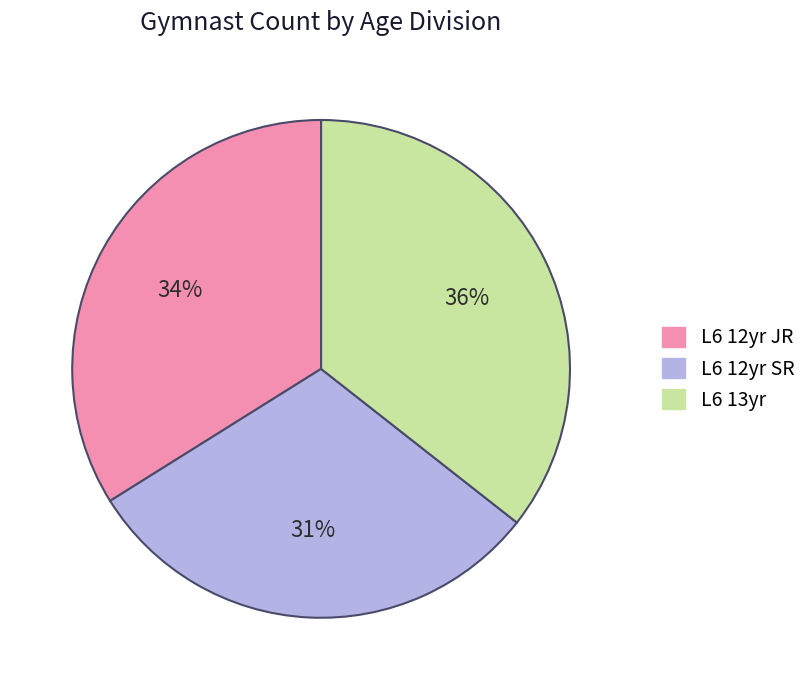

Do L6 13yr and L6 12yr SR together represent more than half of the pie?

Yes